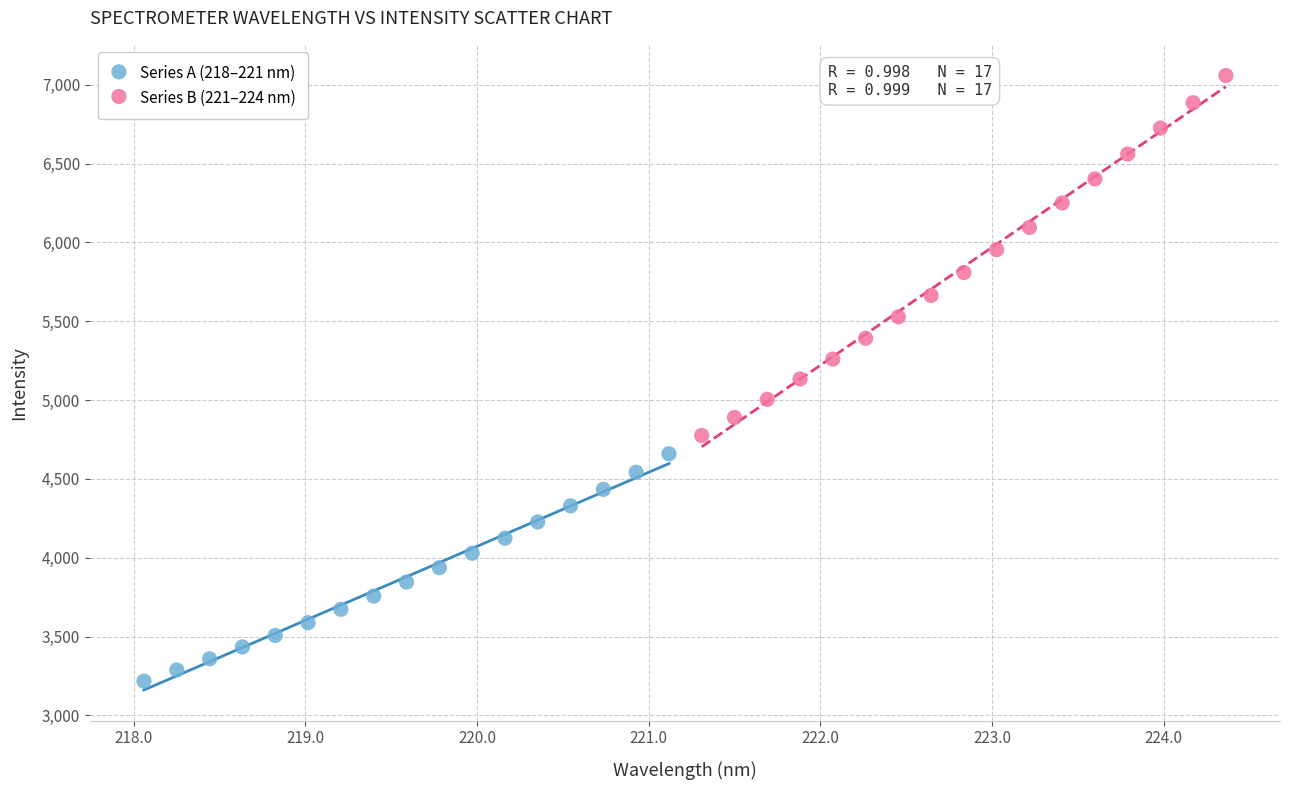

Which series contains the highest Y value?

Series B (221–224 nm)